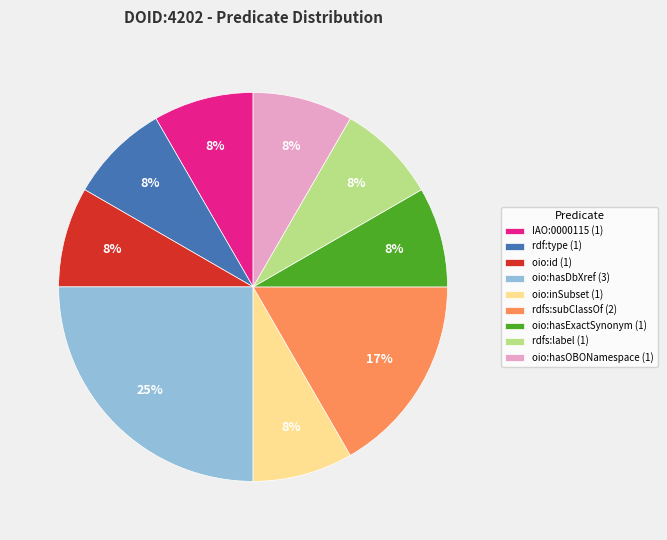

To the nearest percent, what is the difference between the largest and smallest slice percentages?

17%